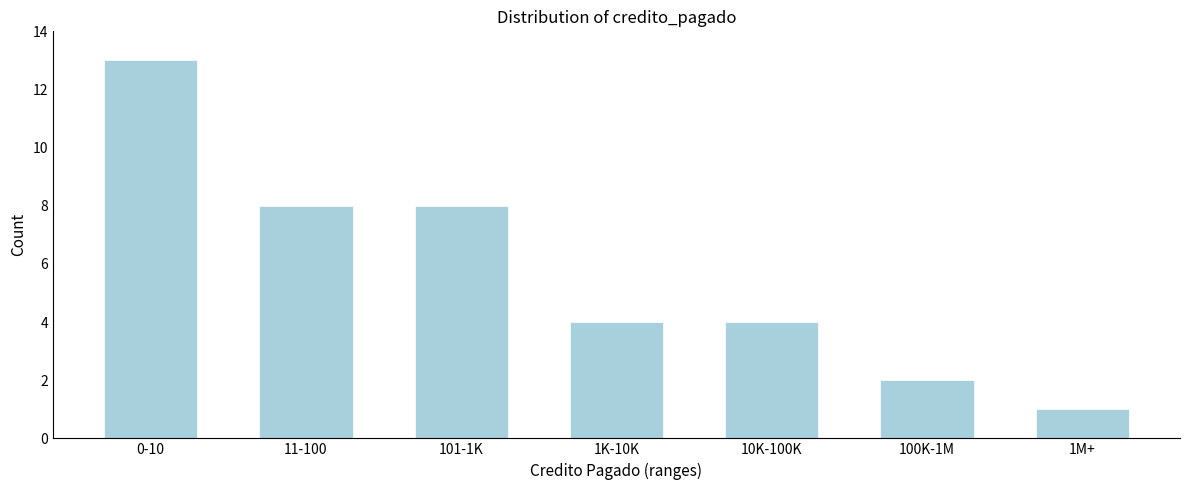

Reading left to right, extract all data points from this chart.

13	8	8	4	4	2	1